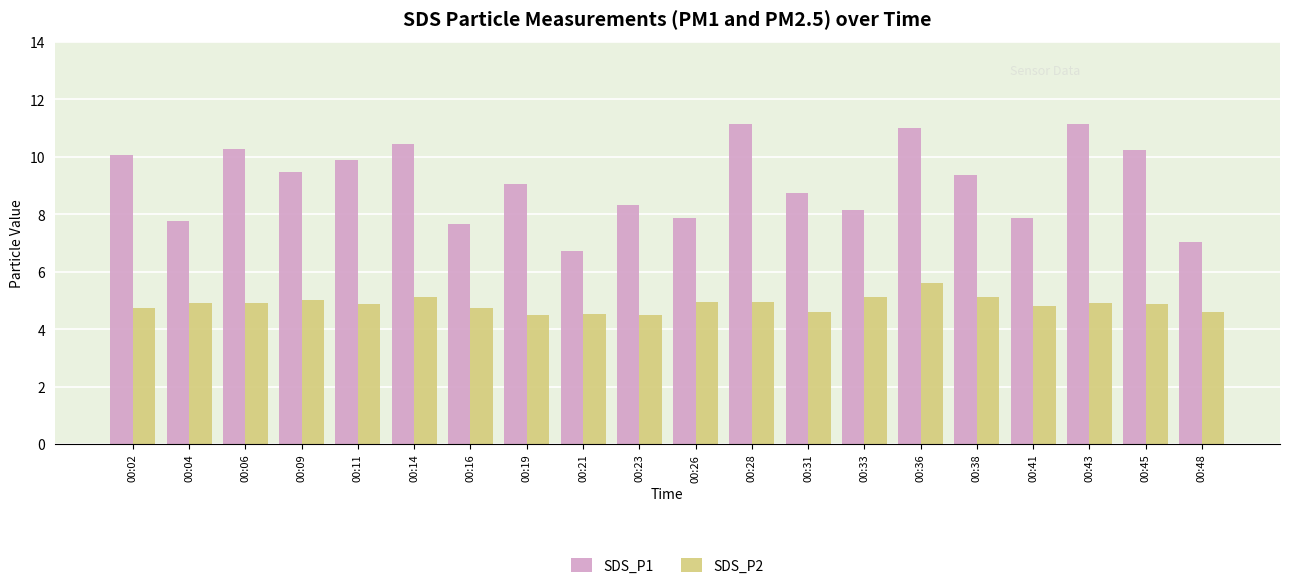

At 00:31, list the series in order from smallest to largest.

SDS_P2, SDS_P1